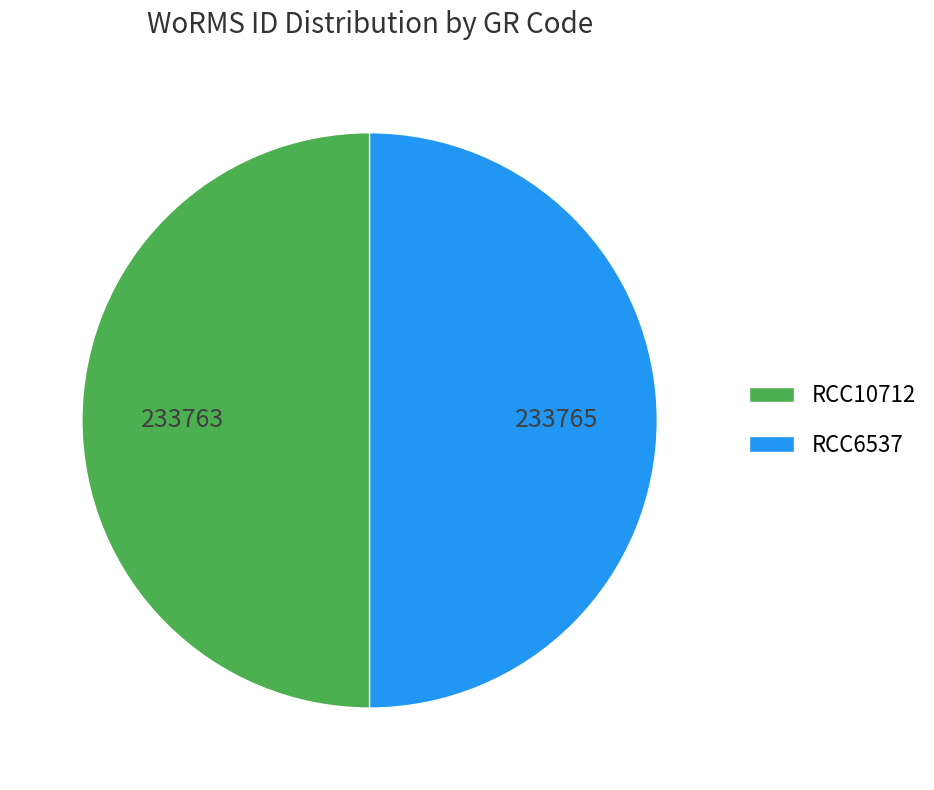

True or false: RCC10712 accounts for 61% of the total.

False